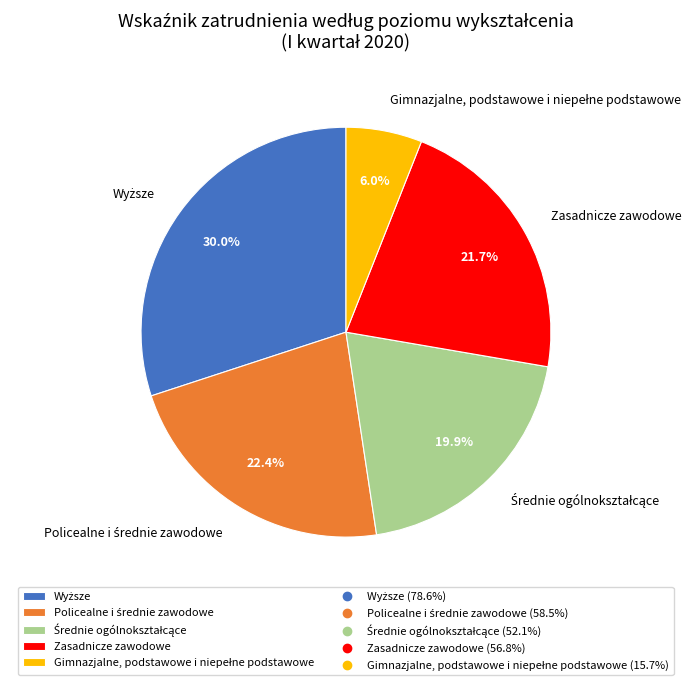

To the nearest percent, what is the average slice percentage?

20%